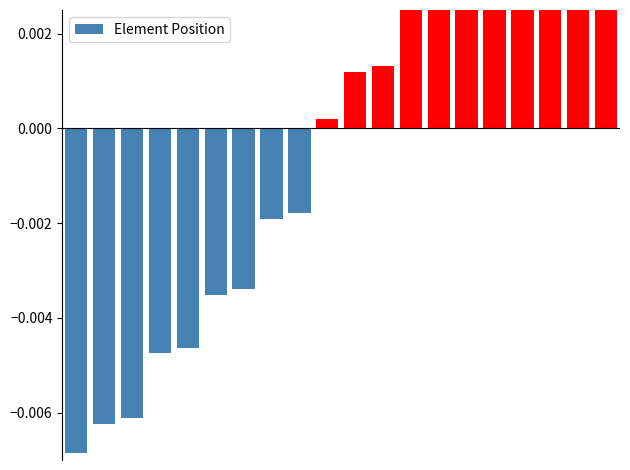

Where does the data first go above 0?

9